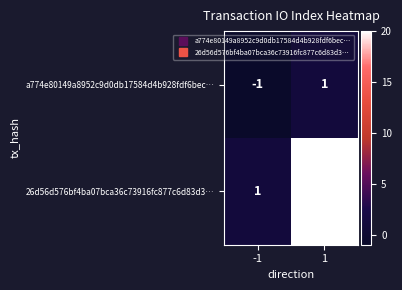

How many negative values does the a774e80149a8952c9d0db17584d4b928fdf6bec… series have?

1